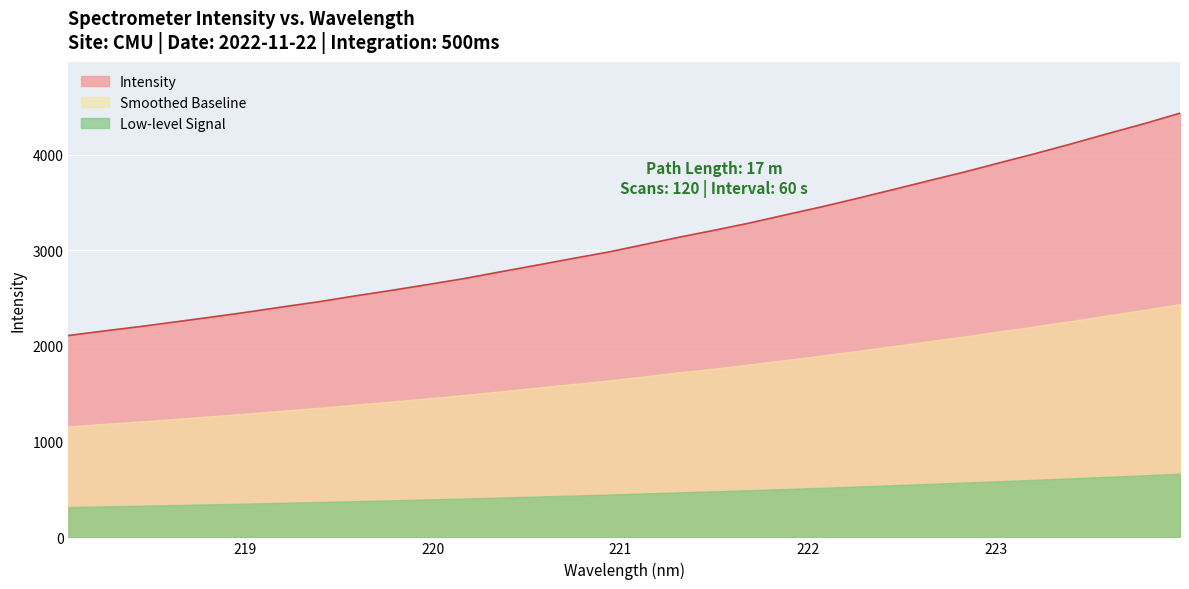

Which series has the largest range (max minus min)?

Intensity